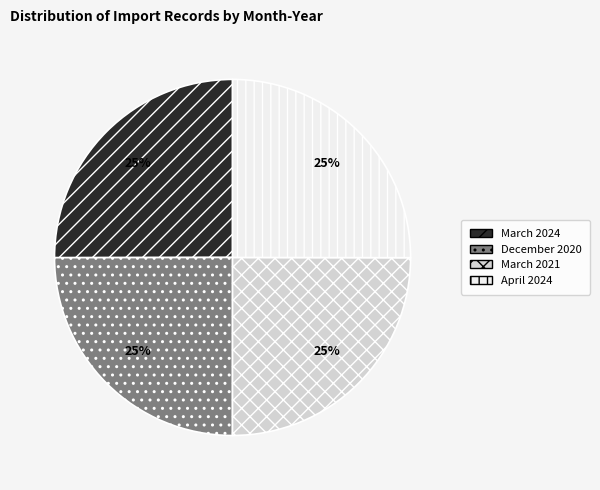

Is it true that April 2024 is 13% of the pie?

False